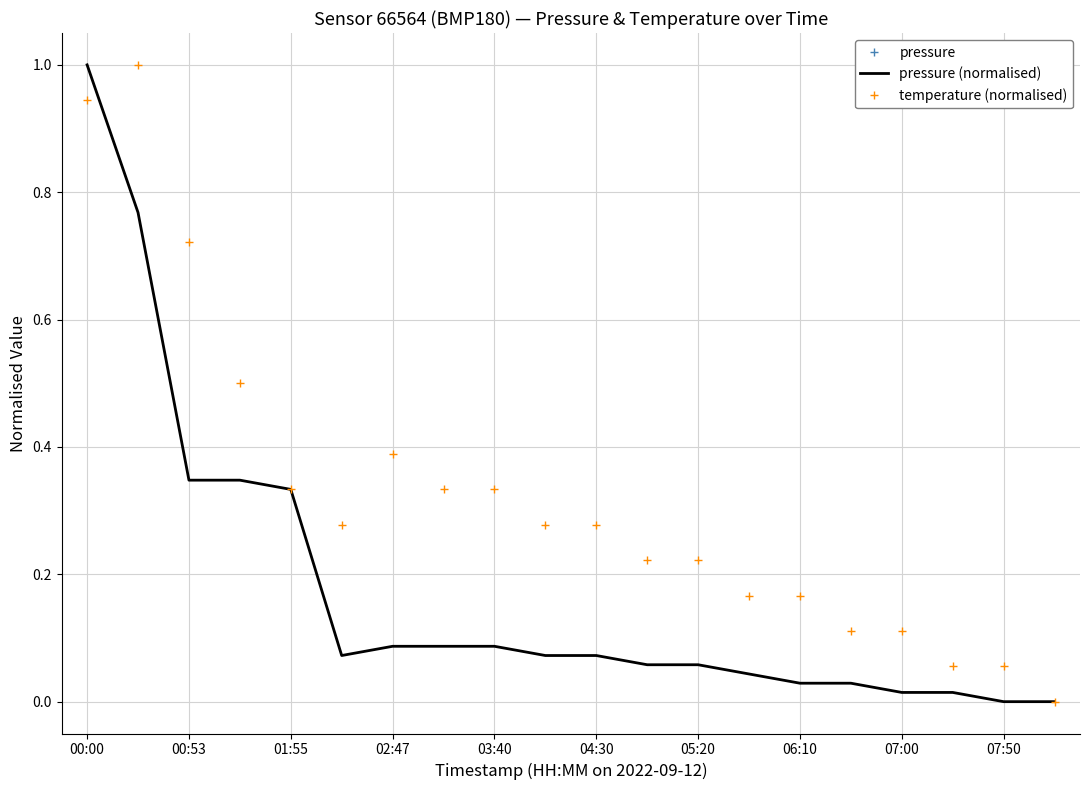

How many positive values does the pressure (normalised) series have?

18